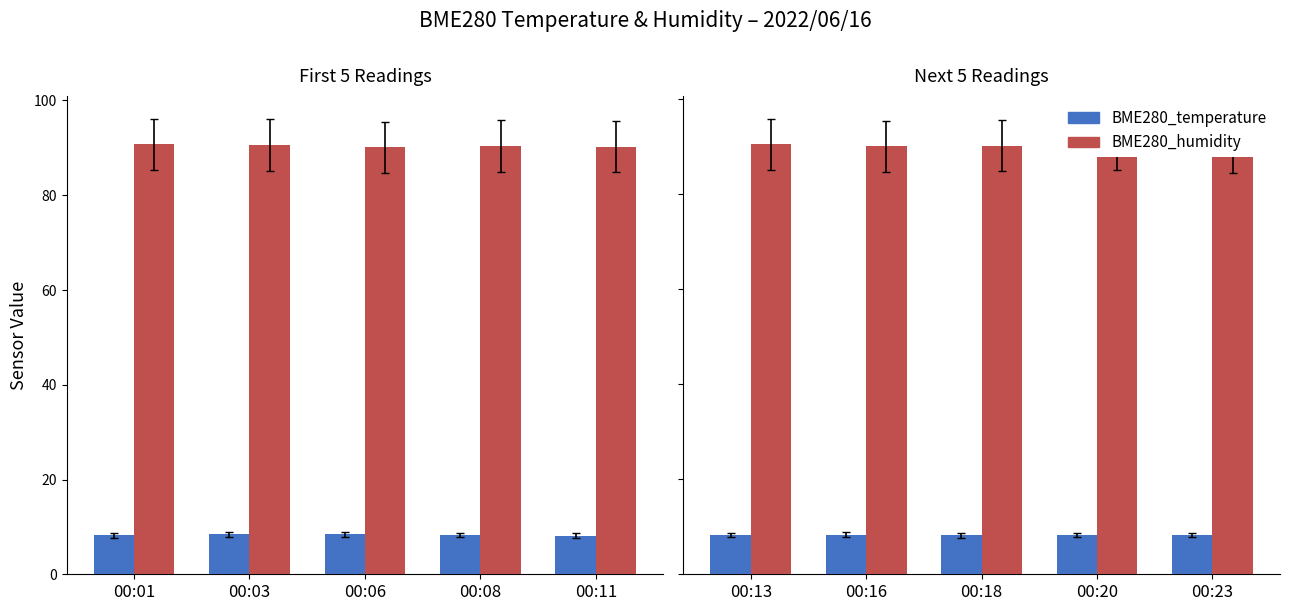

How many series are shown in this chart?

2